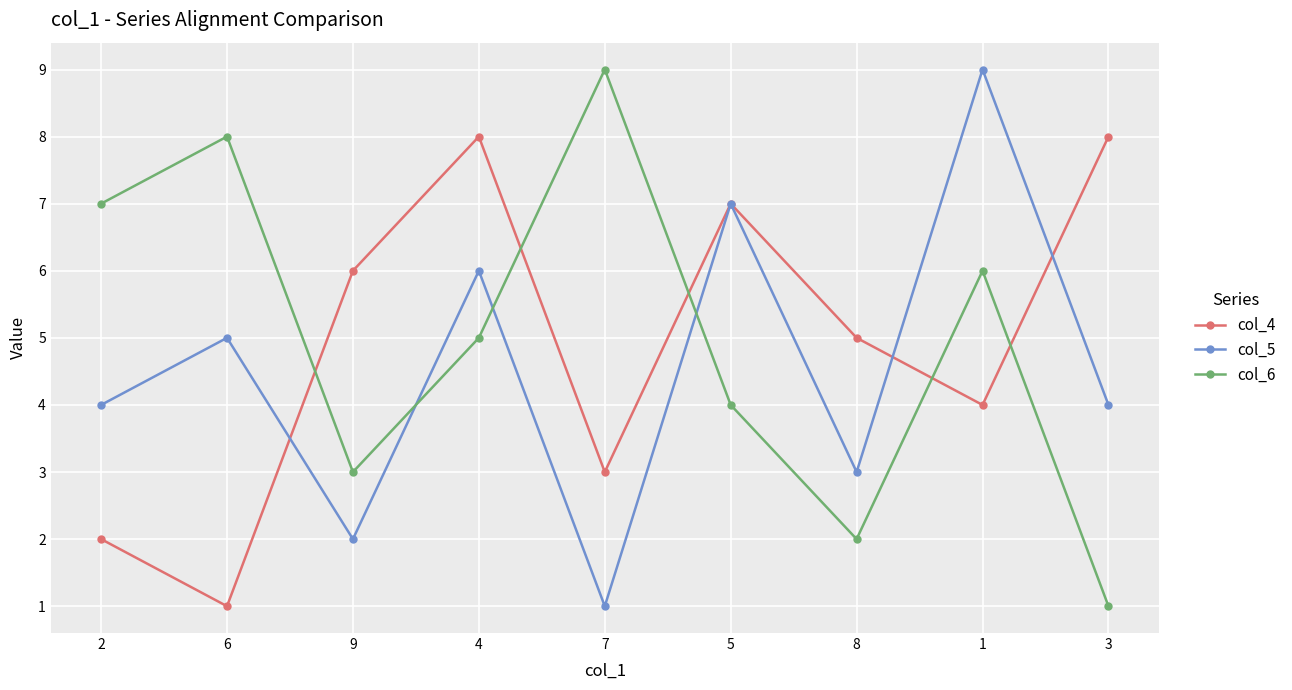

Reading left to right, what are all the values shown in this chart?

col_4: 2	1	6	8	3	7	5	4	8
col_5: 4	5	2	6	1	7	3	9	4
col_6: 7	8	3	5	9	4	2	6	1